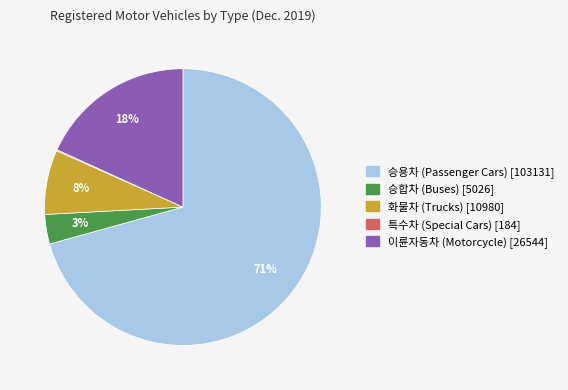

To the nearest percent, what is the difference between the largest and smallest slice percentages?

71%